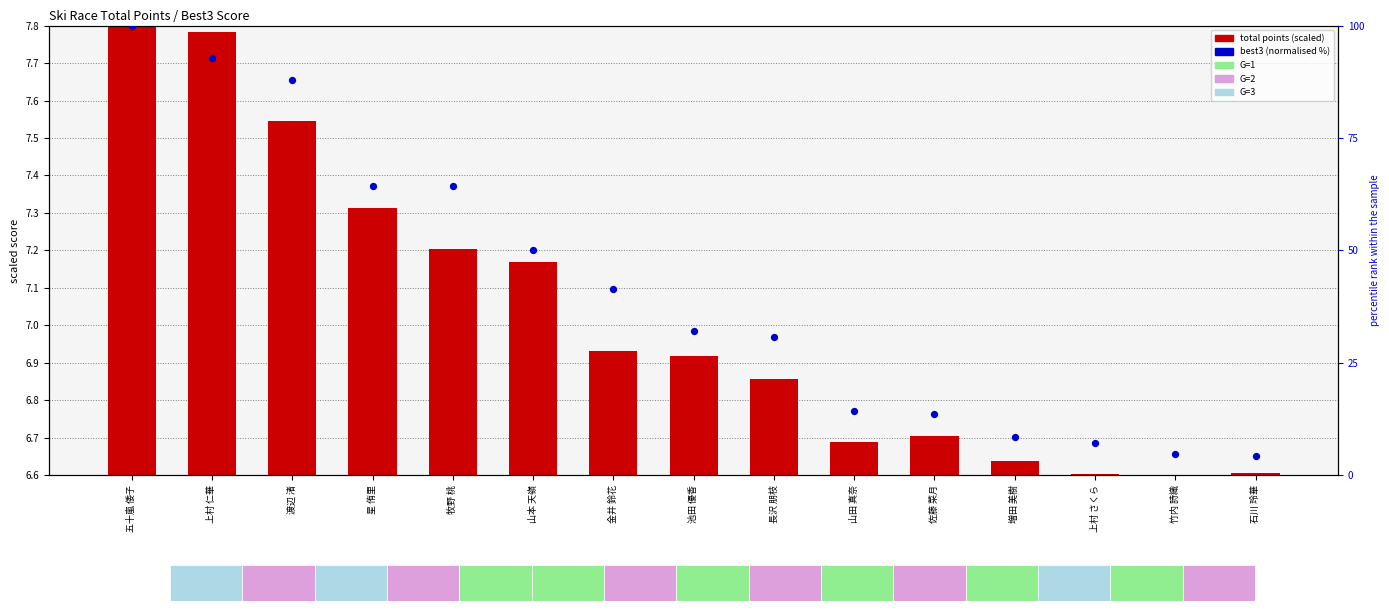

At how many categories does at least one series exceed 28?

9